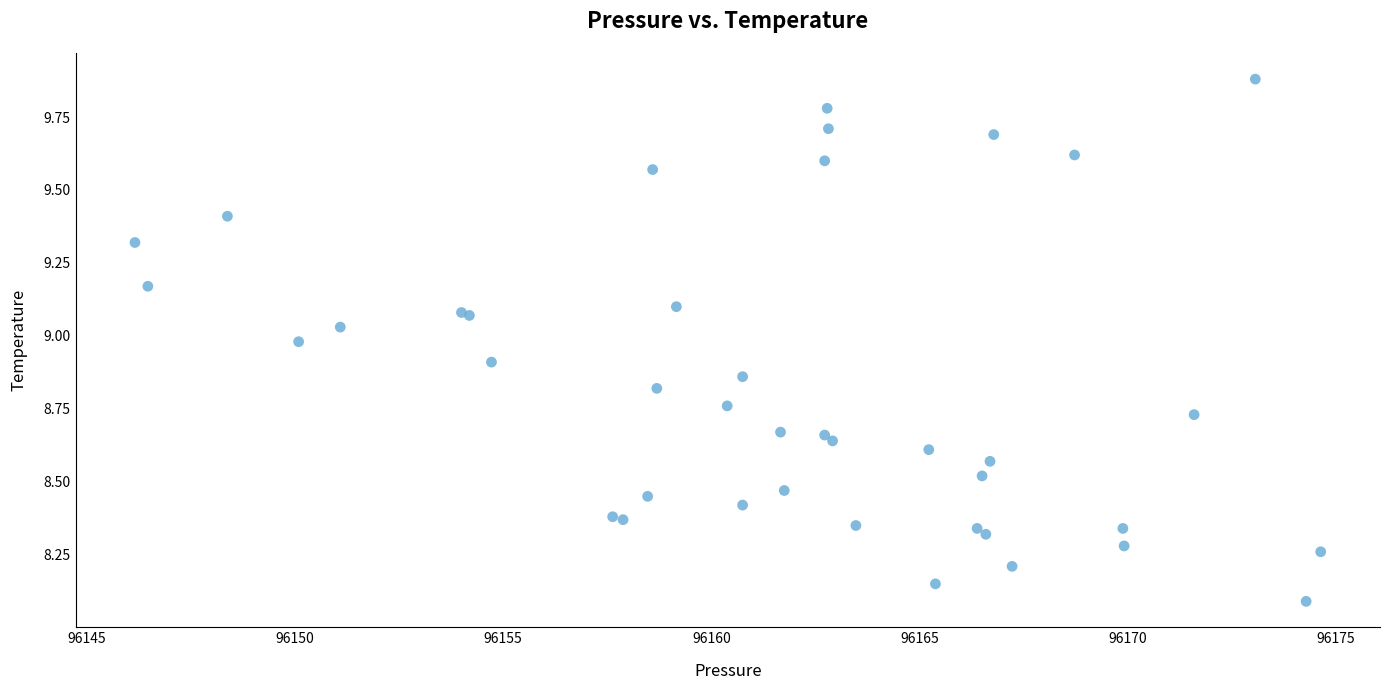

What Y value in the scatter plot is closest to 8?

8.1